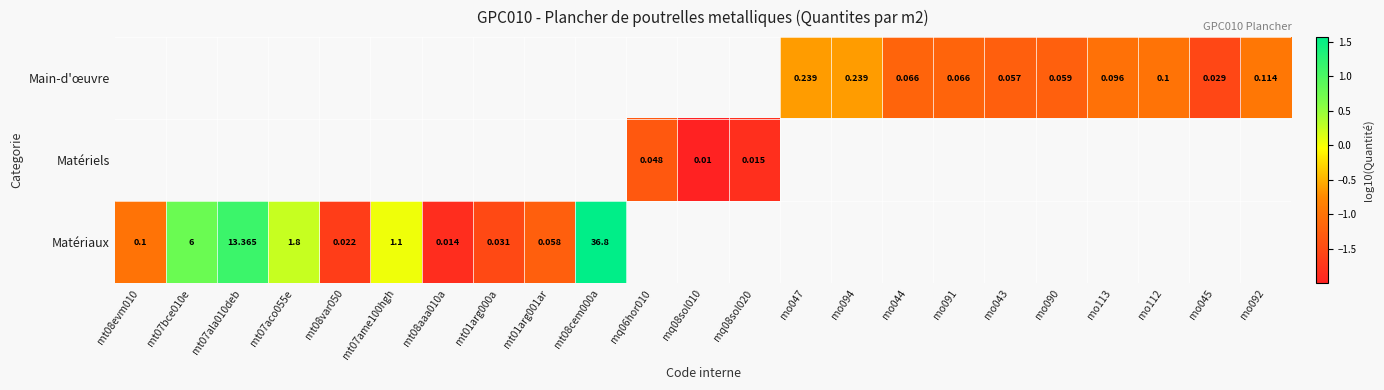

At how many categories does at least one series exceed -1?

10